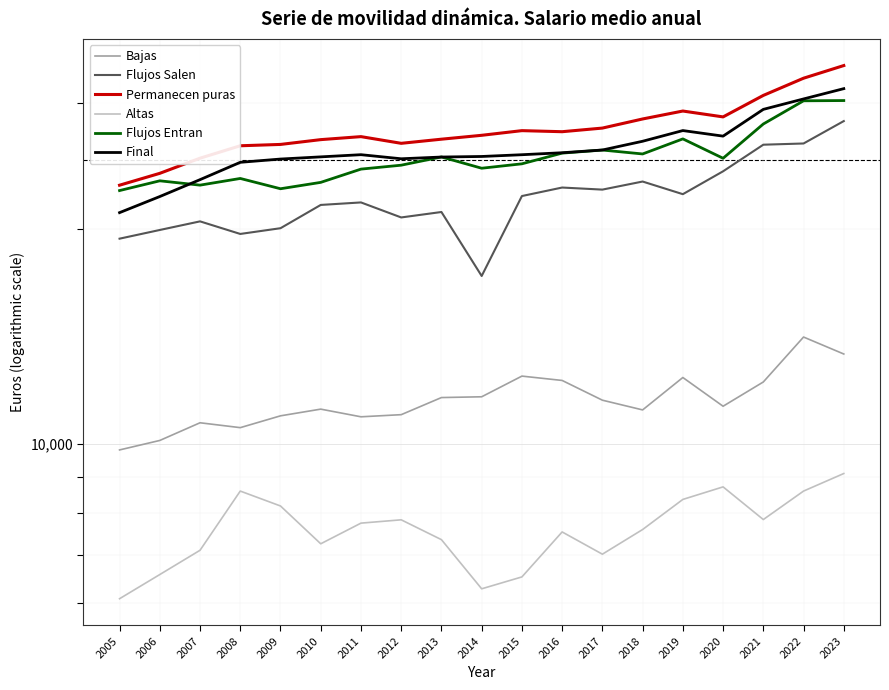

At 2018, list the series in order from smallest to largest.

Altas, Bajas, Flujos Salen, Flujos Entran, Final, Permanecen puras